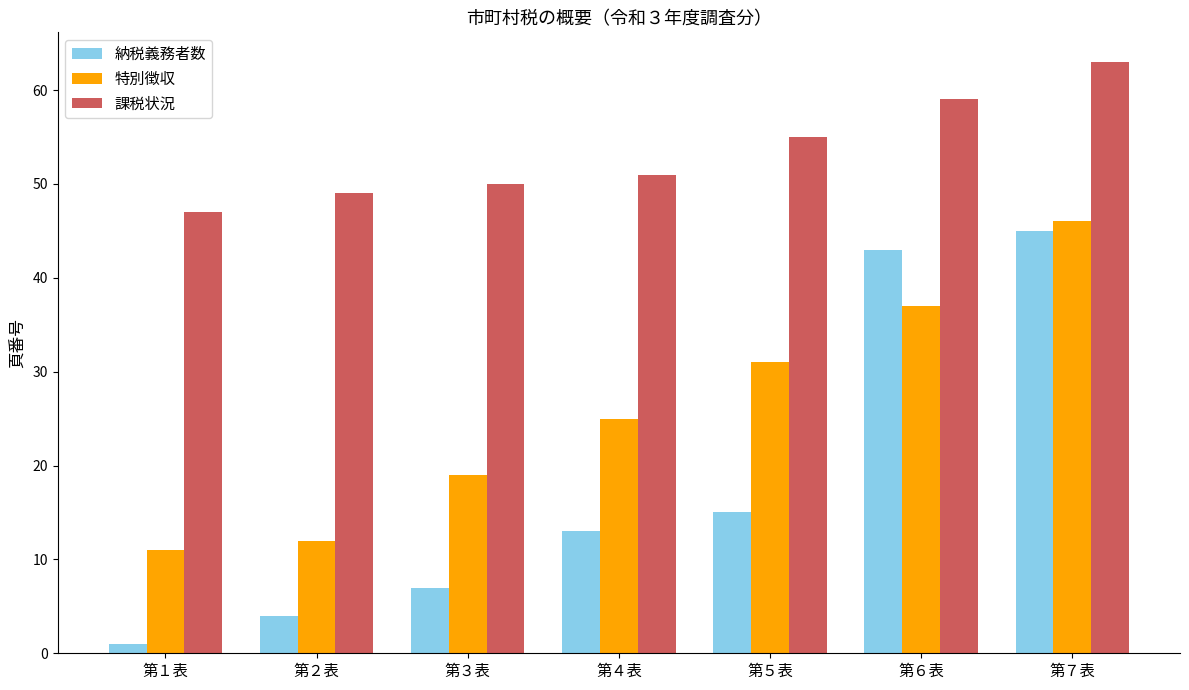

What is the sum of all 納税義務者数 values?

128